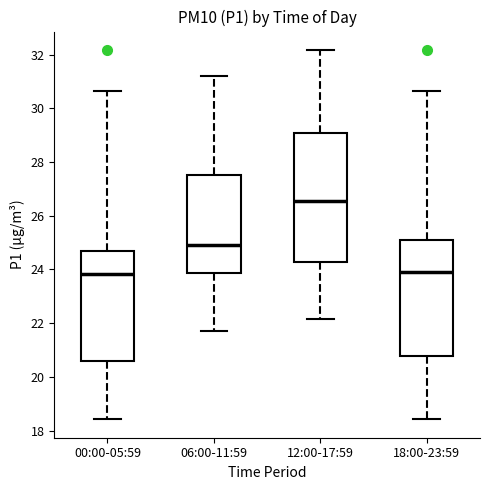

Where does the upper whisker of the box for 18:00-23:59 end on the y-axis? The values are not printed on the chart, so give them approximately, as read against the axis.

30.6